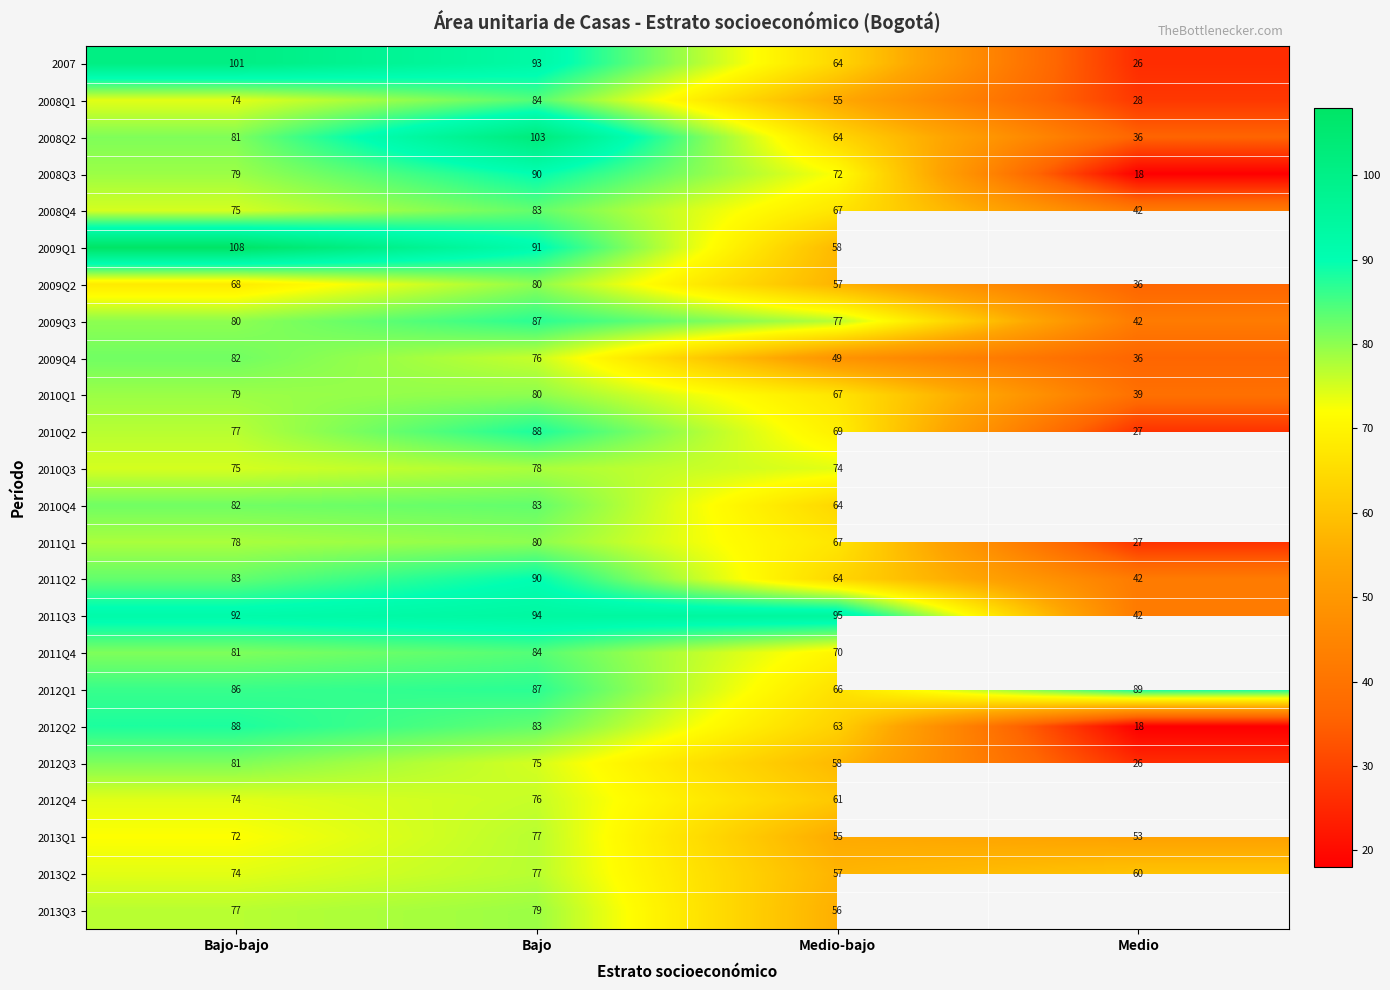

Is the value of 2009Q2 at Bajo greater than the value of 2011Q3 at Medio-bajo?

No